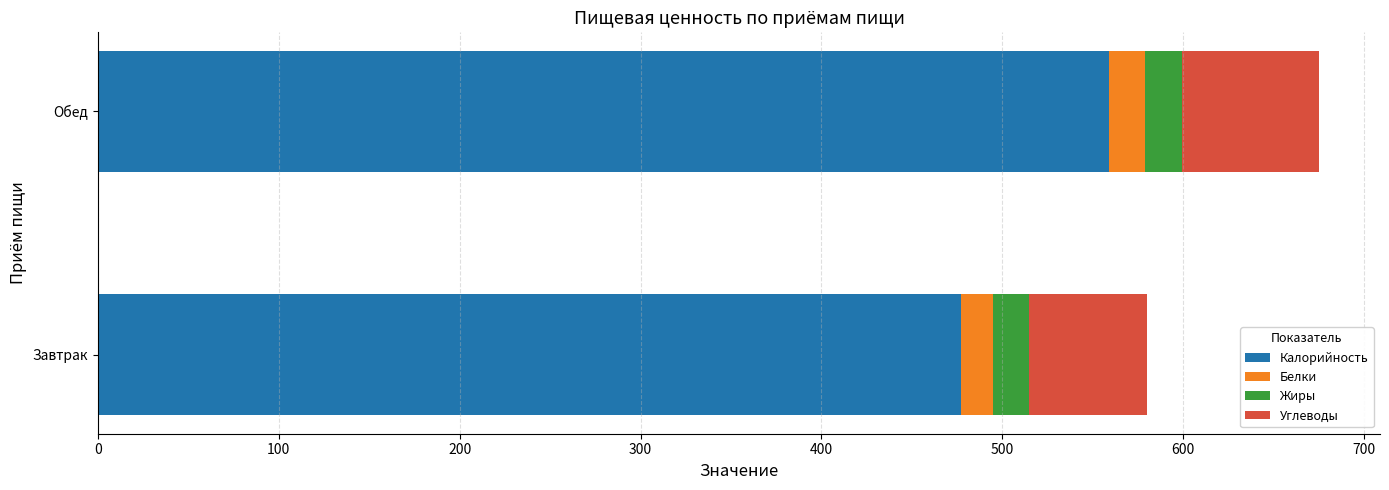

Rank the categories by Калорийность value from highest to lowest.

Обед, Завтрак